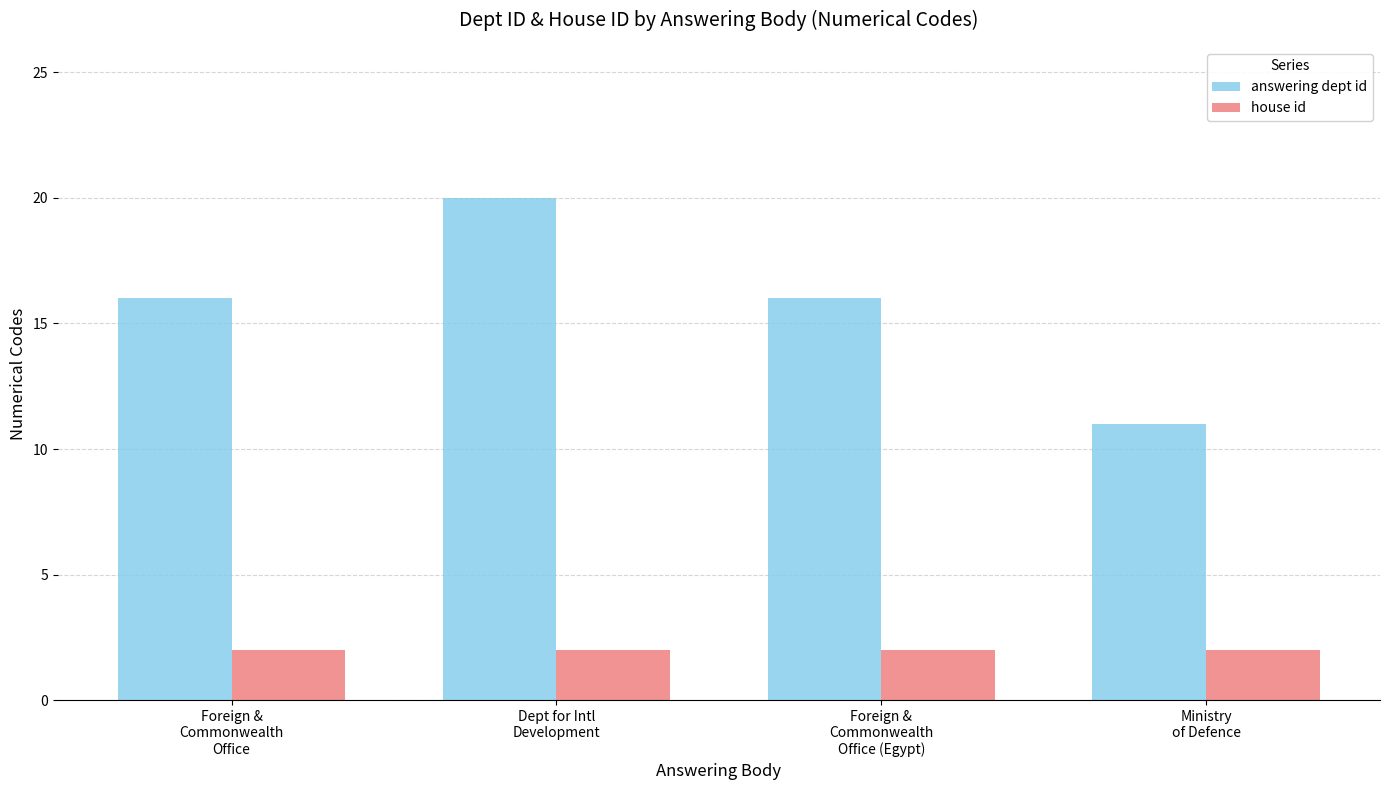

Which series has the largest total across all categories?

answering dept id